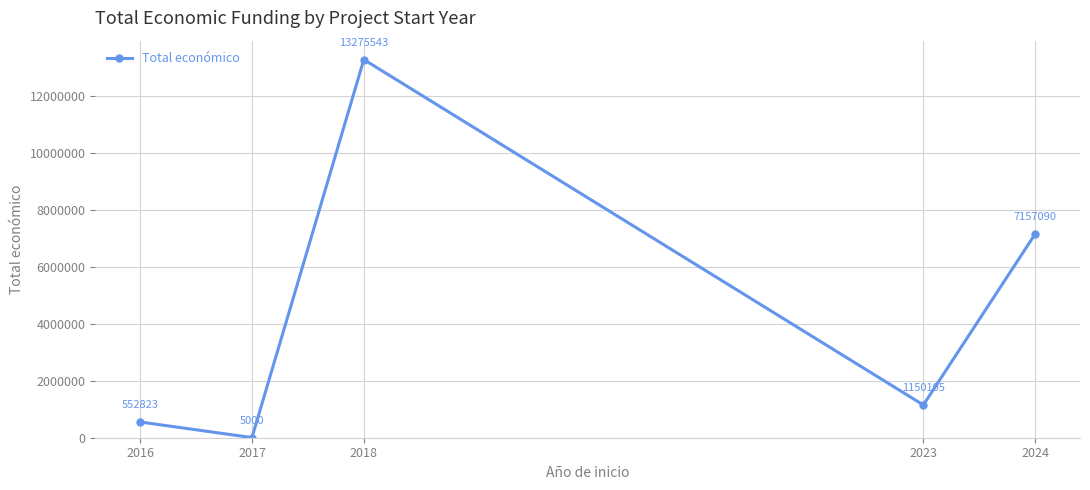

True or false: the data shows 1727899 at 2023.

False